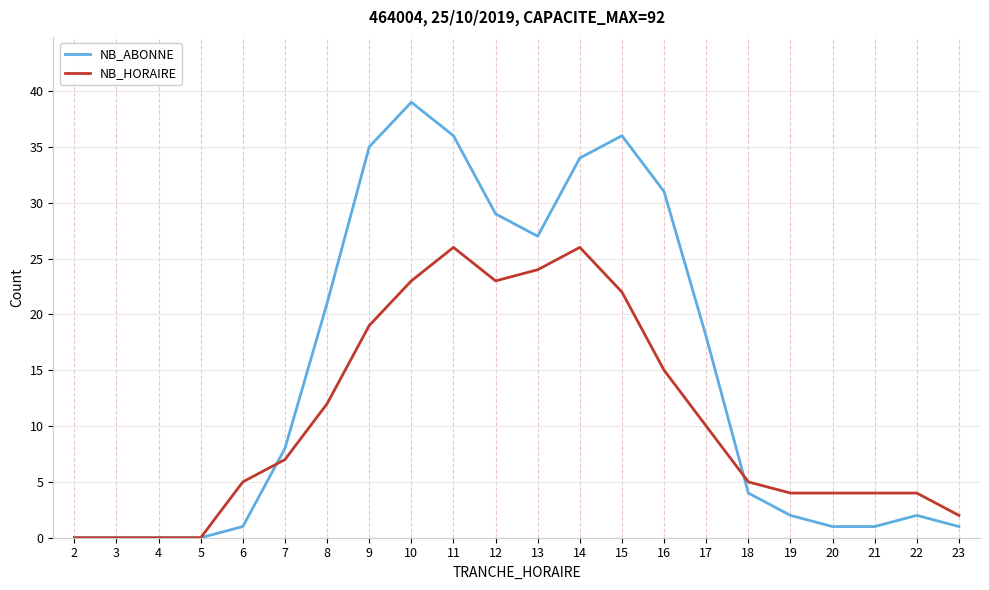

True or false: NB_HORAIRE has a value of 26 at 14.

True